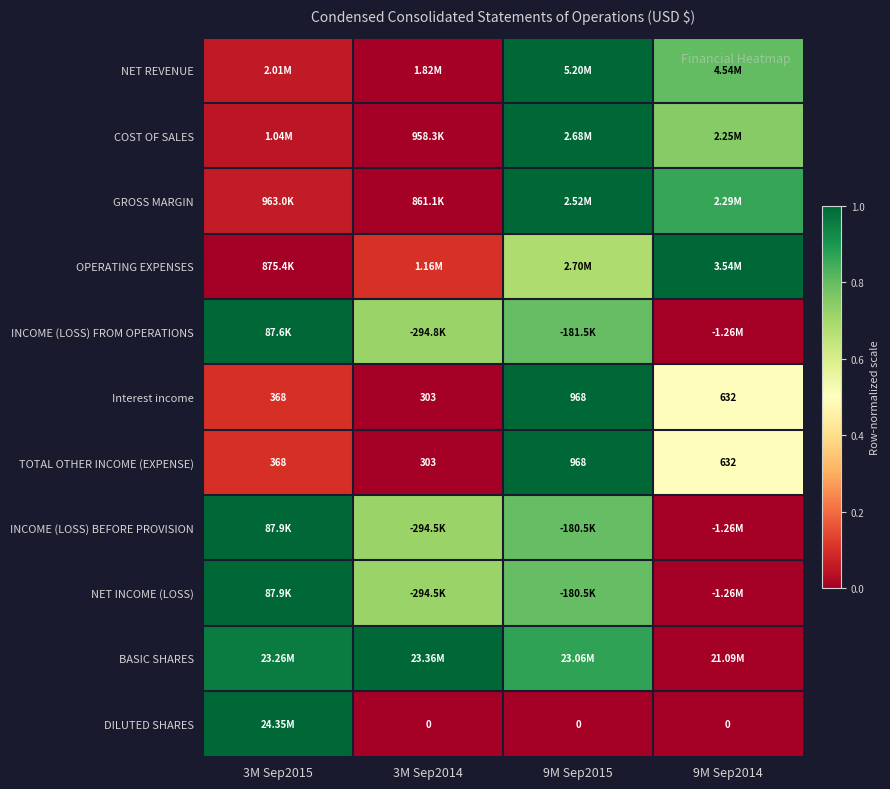

What is the difference between the maximum and minimum values in the INCOME (LOSS) FROM OPERATIONS series?

1.0